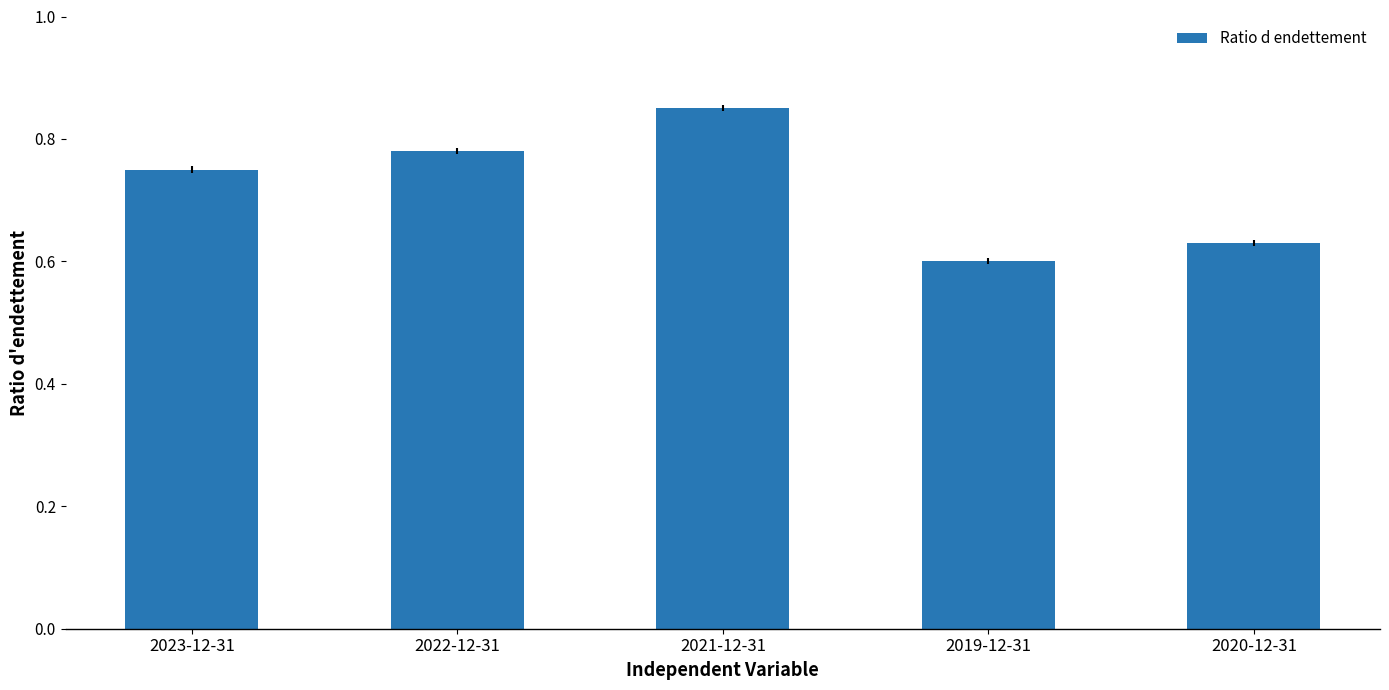

Between 2021-12-31 and 2019-12-31, which is larger?

2021-12-31